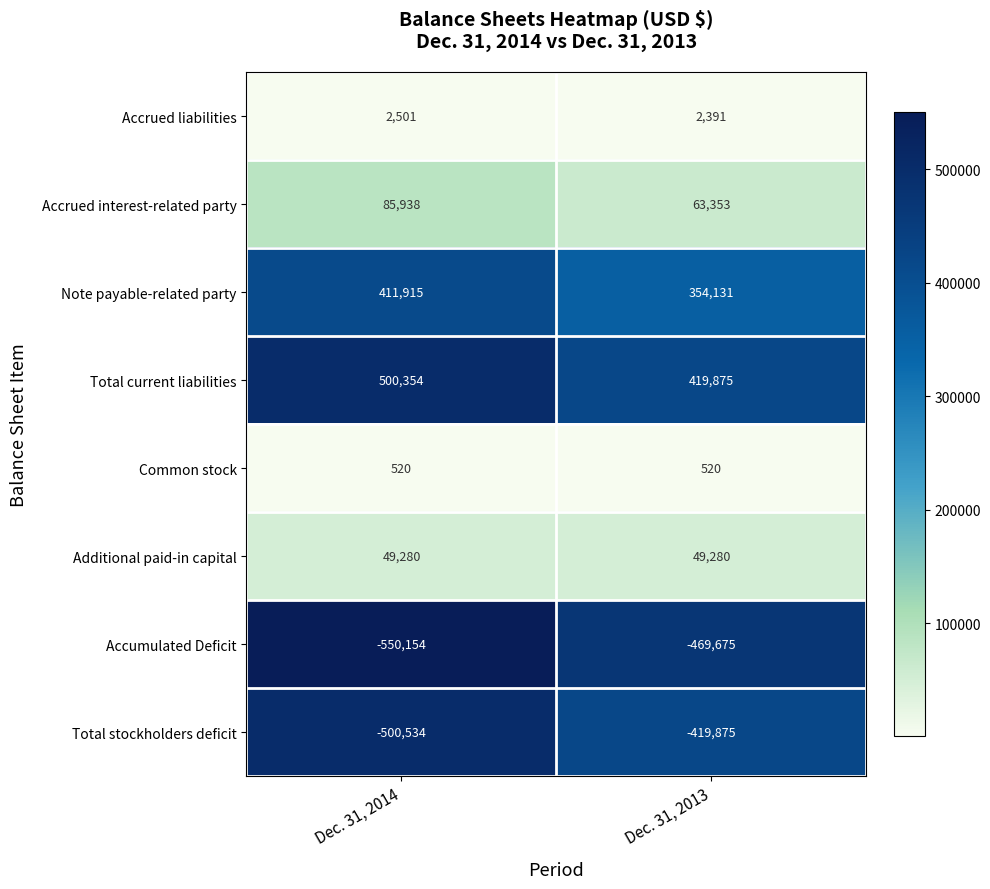

What is the maximum value shown in the chart?

500354